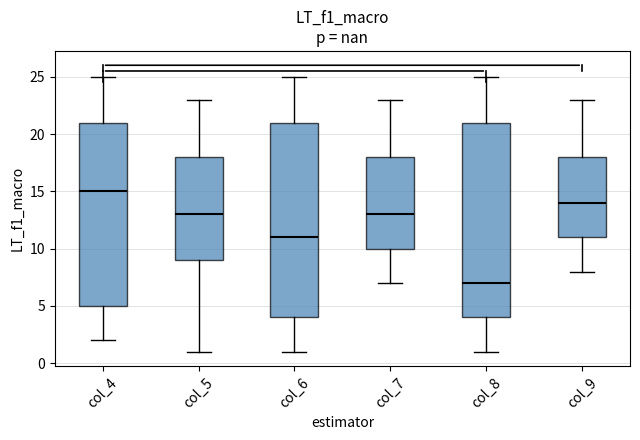

Reading left to right, transcribe this box plot: for each box, give where its median line is, the range the box spans, and where its two whiskers end, as read against the y-axis. The values are not printed on the chart, so give them approximately, as read against the axis.

col_4: median 15, box 5 to 21, whiskers 2 to 25
col_5: median 13, box 9 to 18, whiskers 1 to 23
col_6: median 11, box 4 to 21, whiskers 1 to 25
col_7: median 13, box 10 to 18, whiskers 7 to 23
col_8: median 7, box 4 to 21, whiskers 1 to 25
col_9: median 14, box 11 to 18, whiskers 8 to 23